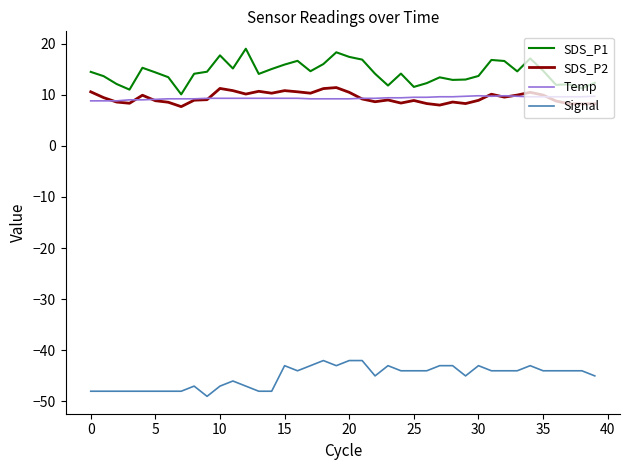

What is the maximum value shown in the chart?

19.0